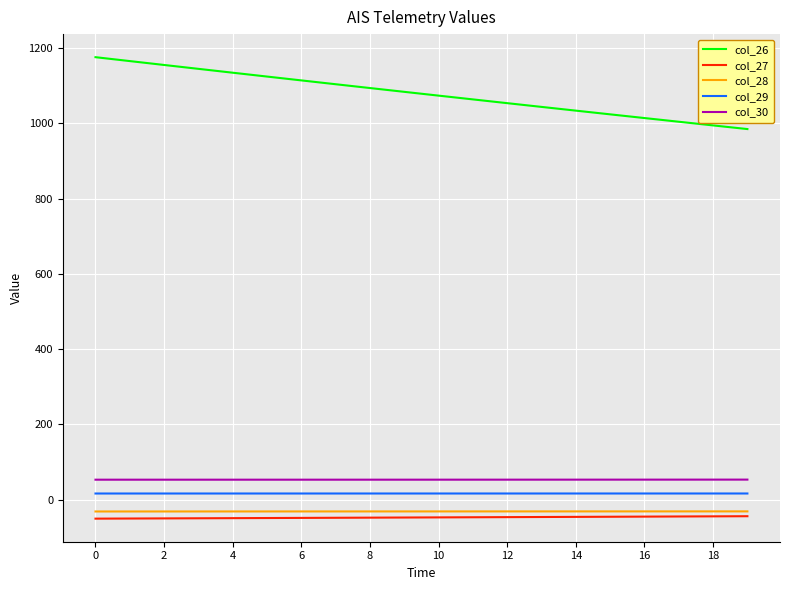

True or false: col_27 and col_29 cross at least once.

False